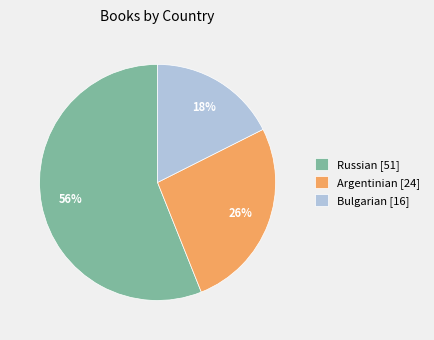

Which has a higher value, Argentinian [24] or Bulgarian [16]?

Argentinian [24]